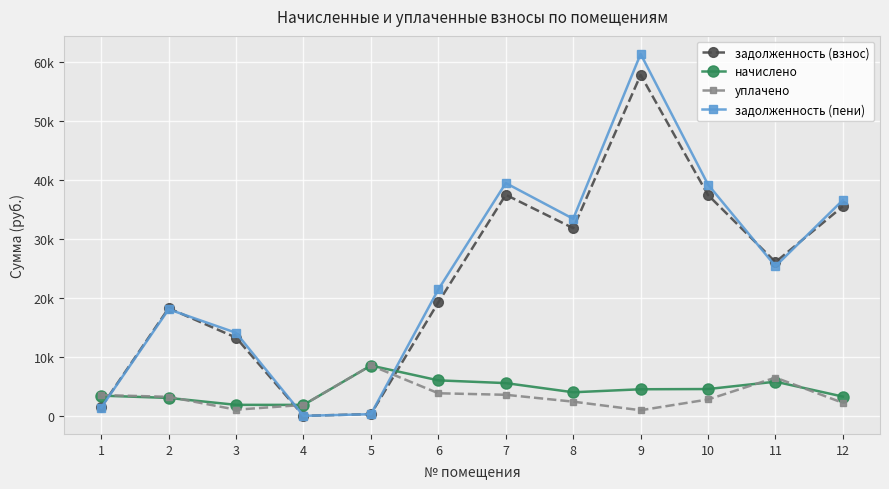

The начислено series shows 1858.3 at 4. True or false?

True